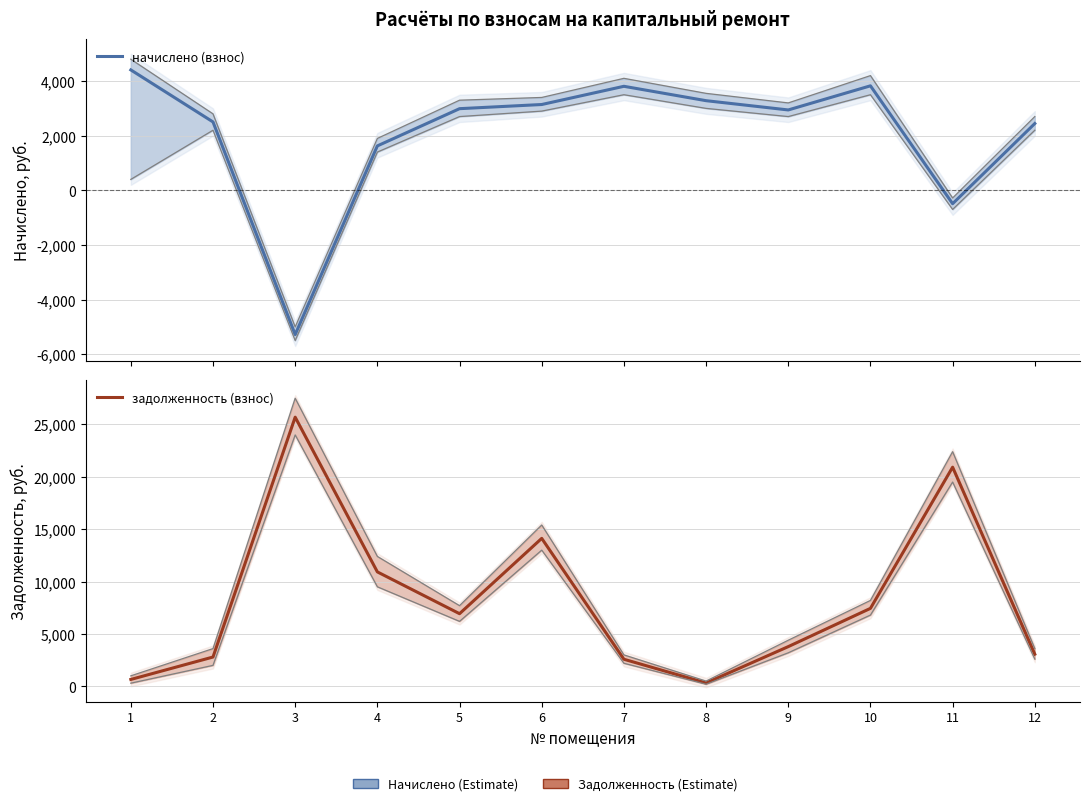

The value of задолженность (взнос) at 9 is 3789.1. True or false?

True